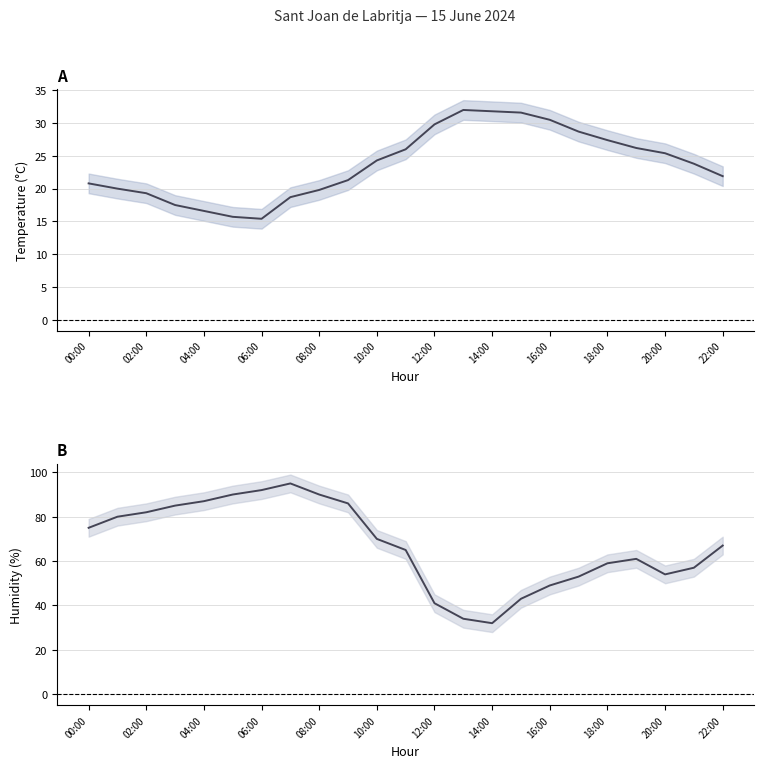

Between 13 and 17, which series saw the biggest shift?

Humidity (%)